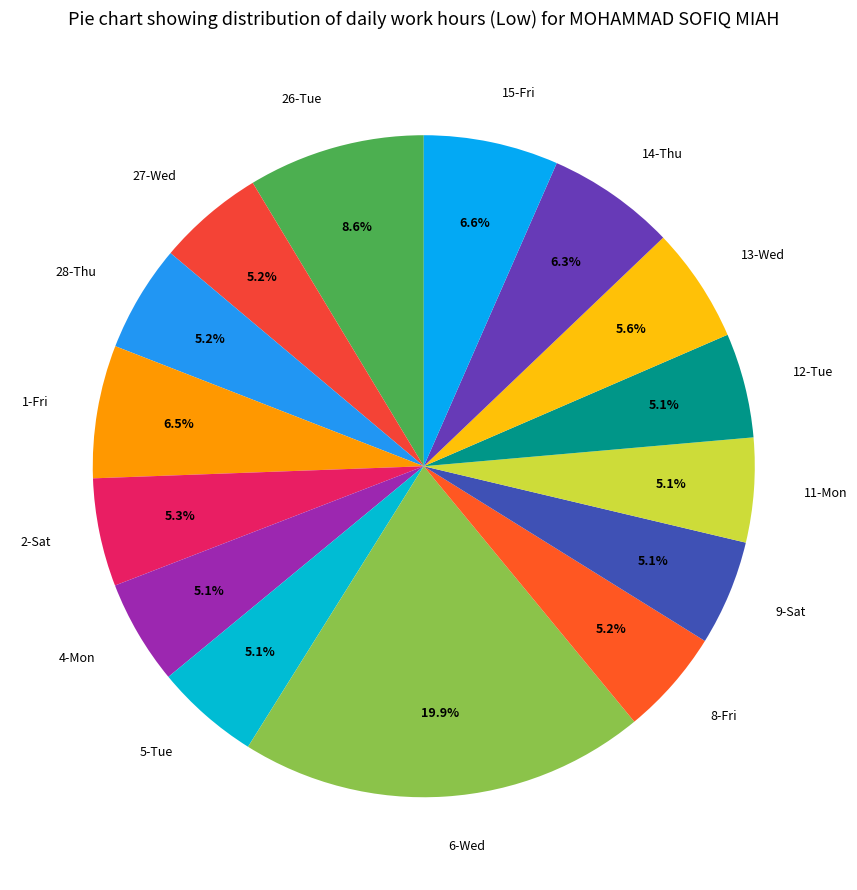

The 28-Thu slice represents 5% of the pie. True or false?

True